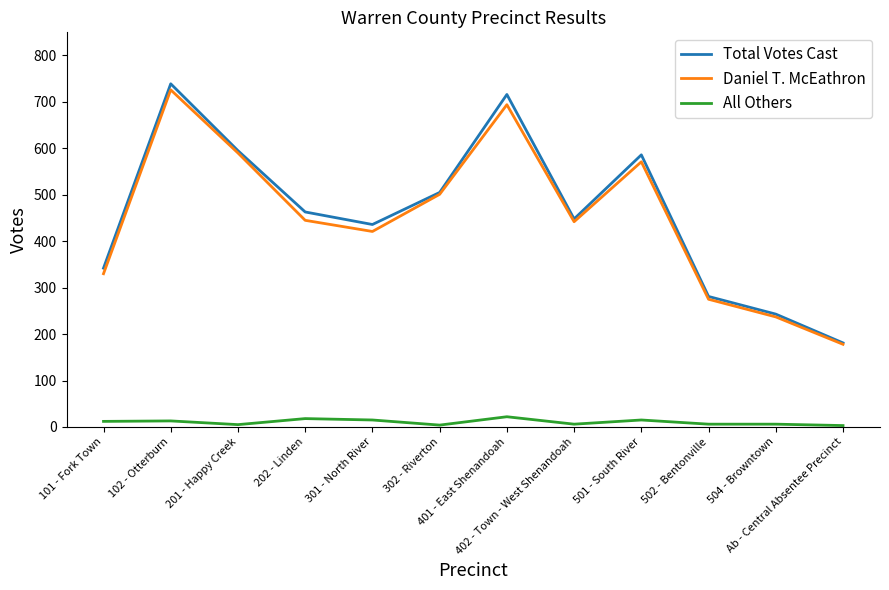

Which series has the widest spread of values?

Total Votes Cast